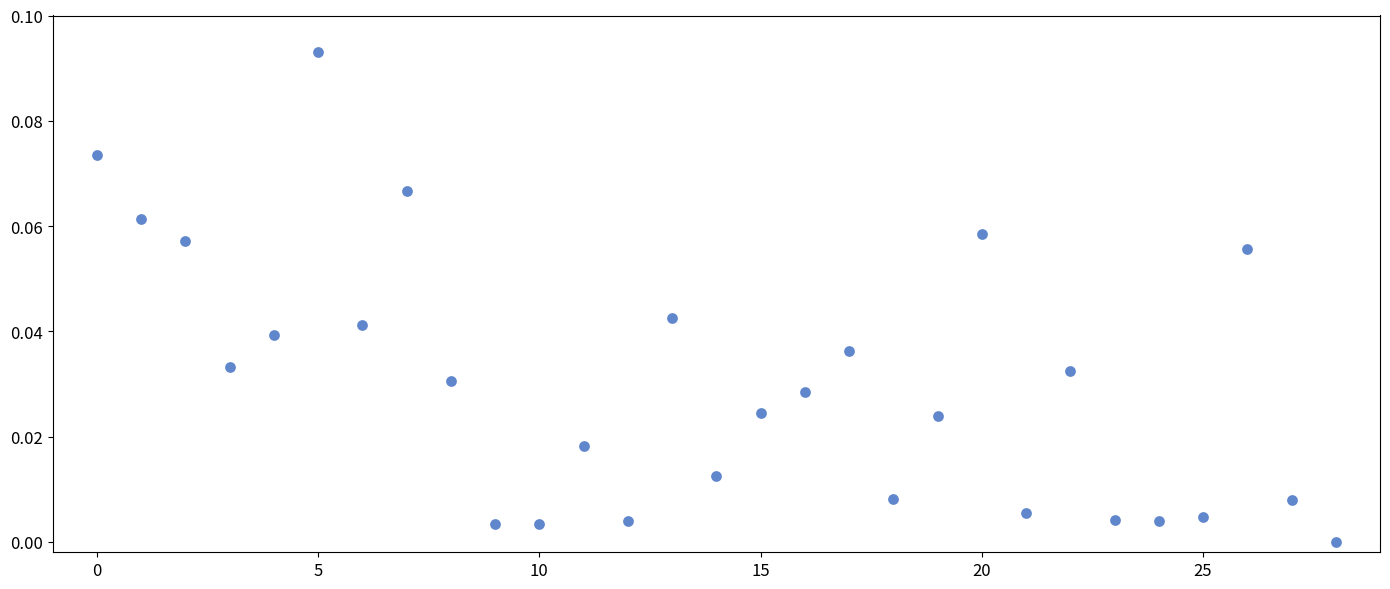

How many data points are displayed?

29